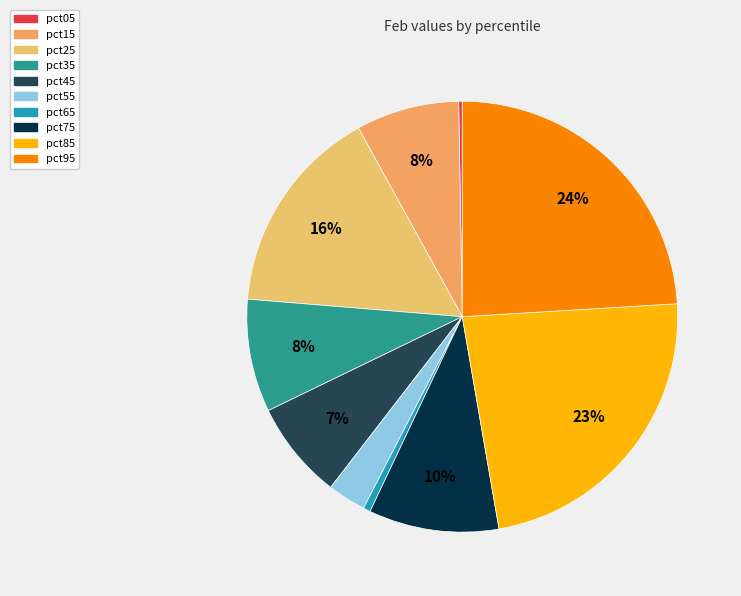

To the nearest percent, what percentage of the pie is pct65?

1%